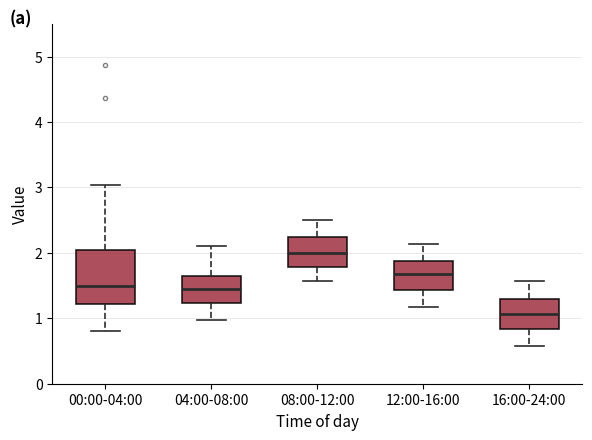

Which box's median line is the highest?

08:00-12:00